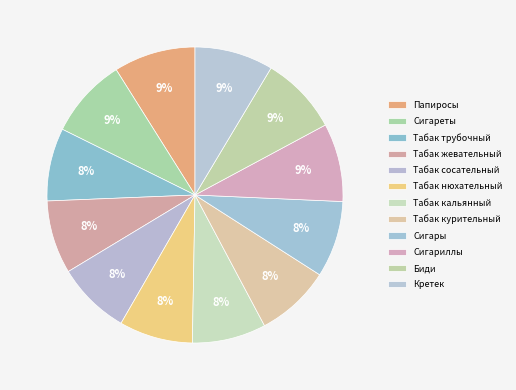

To the nearest percent, what portion does Табак курительный represent?

8%